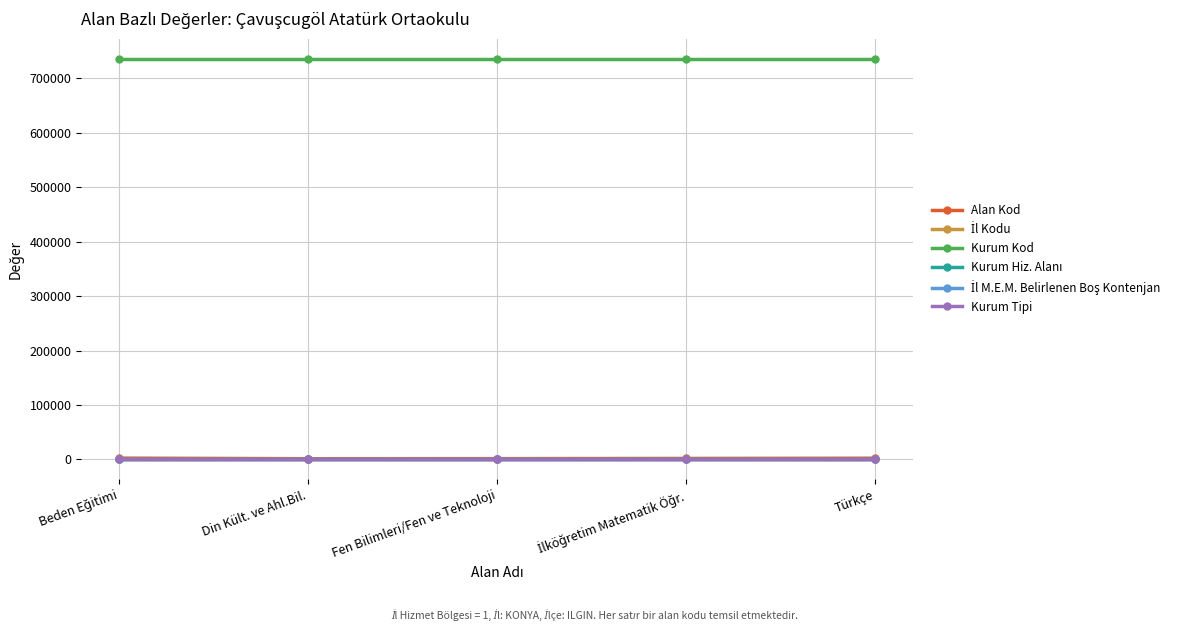

Which series has the largest total across all categories?

Kurum Kod